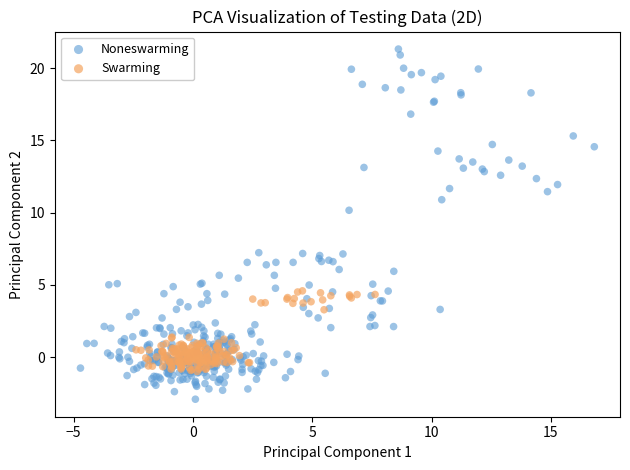

What are all the series names shown in the legend?

Noneswarming, Swarming